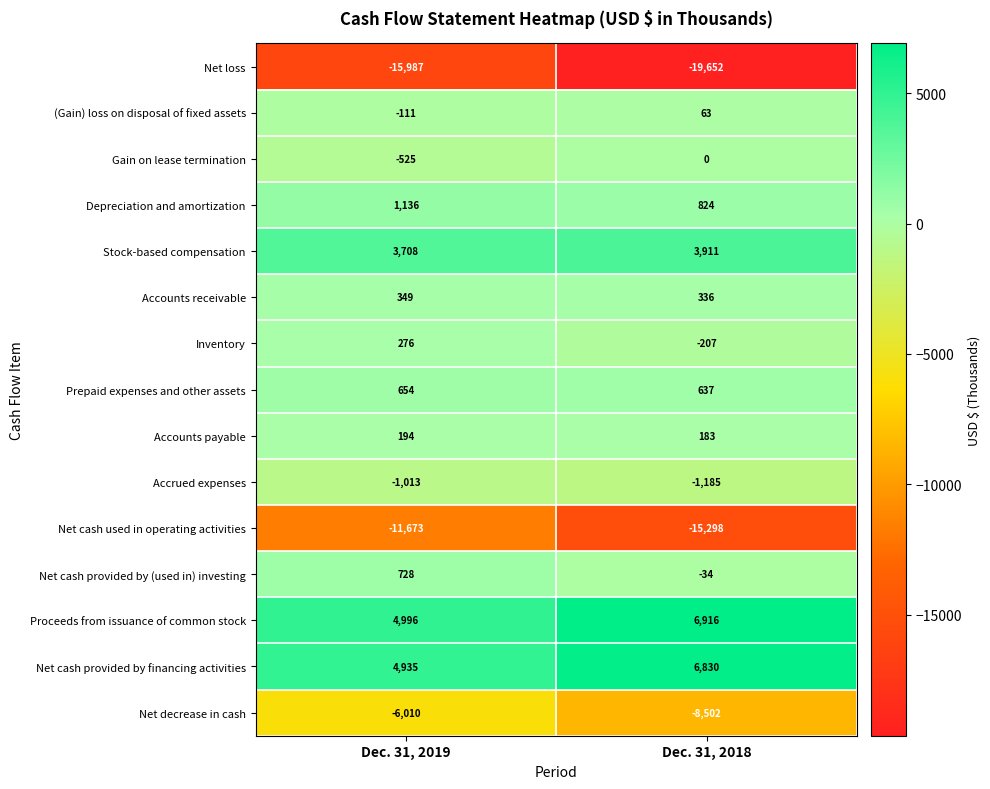

How many data points does each series have?

2